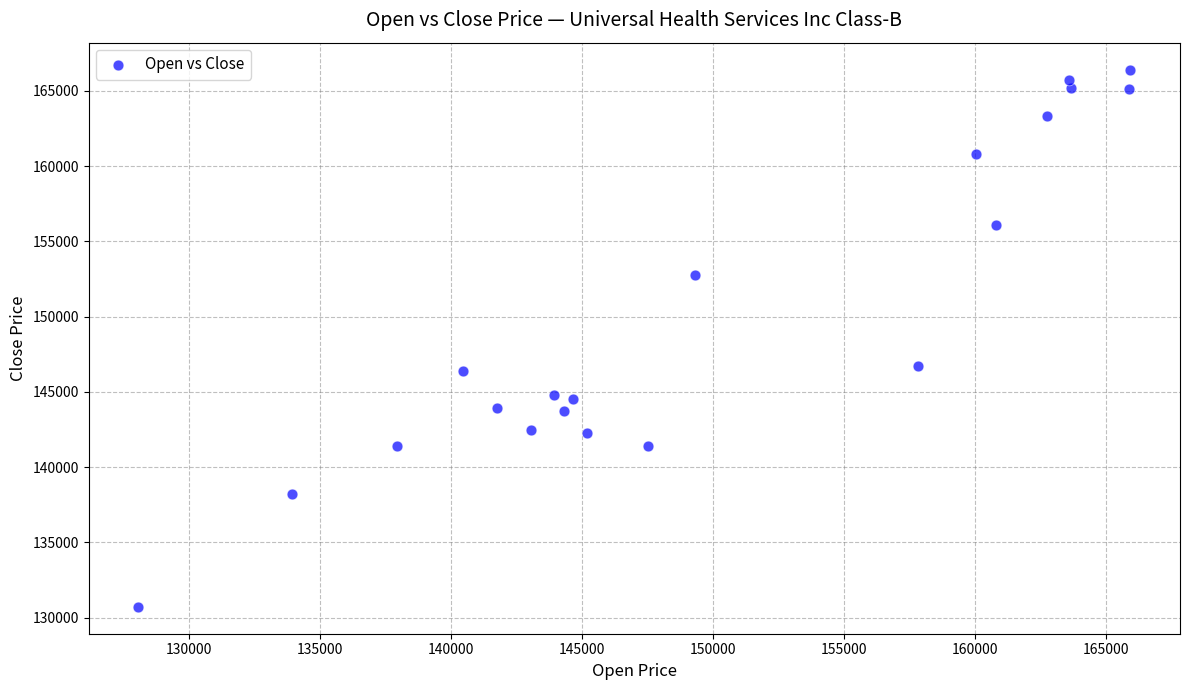

What is the range of X values (max minus min)?

37866